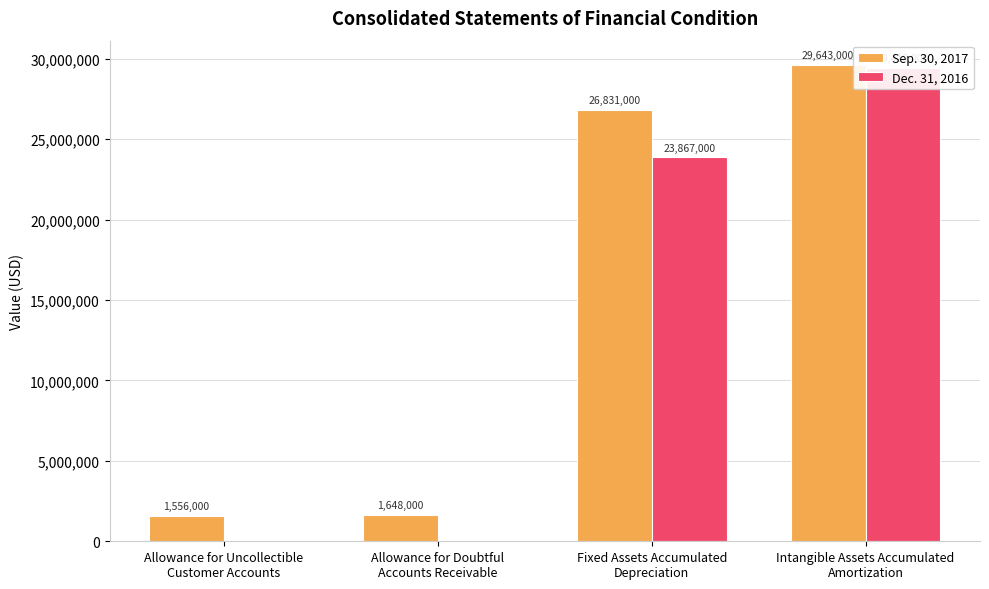

What is the total value across all series at Fixed Assets Accumulated
Depreciation?

50698000